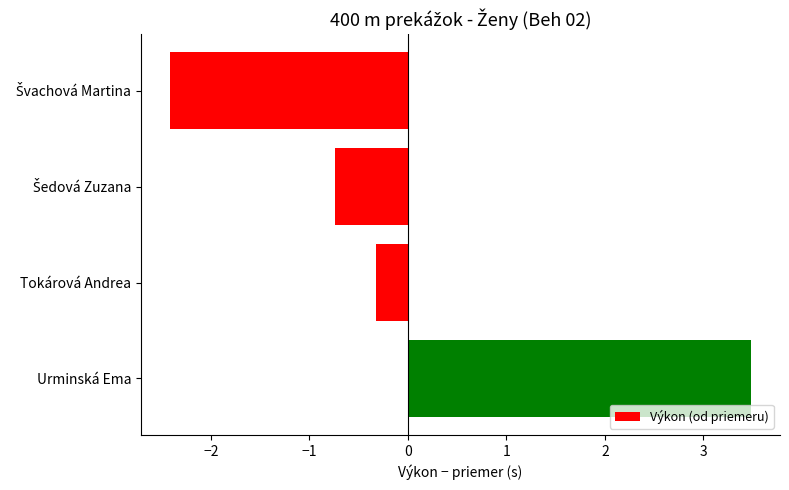

What is the label of the 4th bar from the top?

Urminská Ema